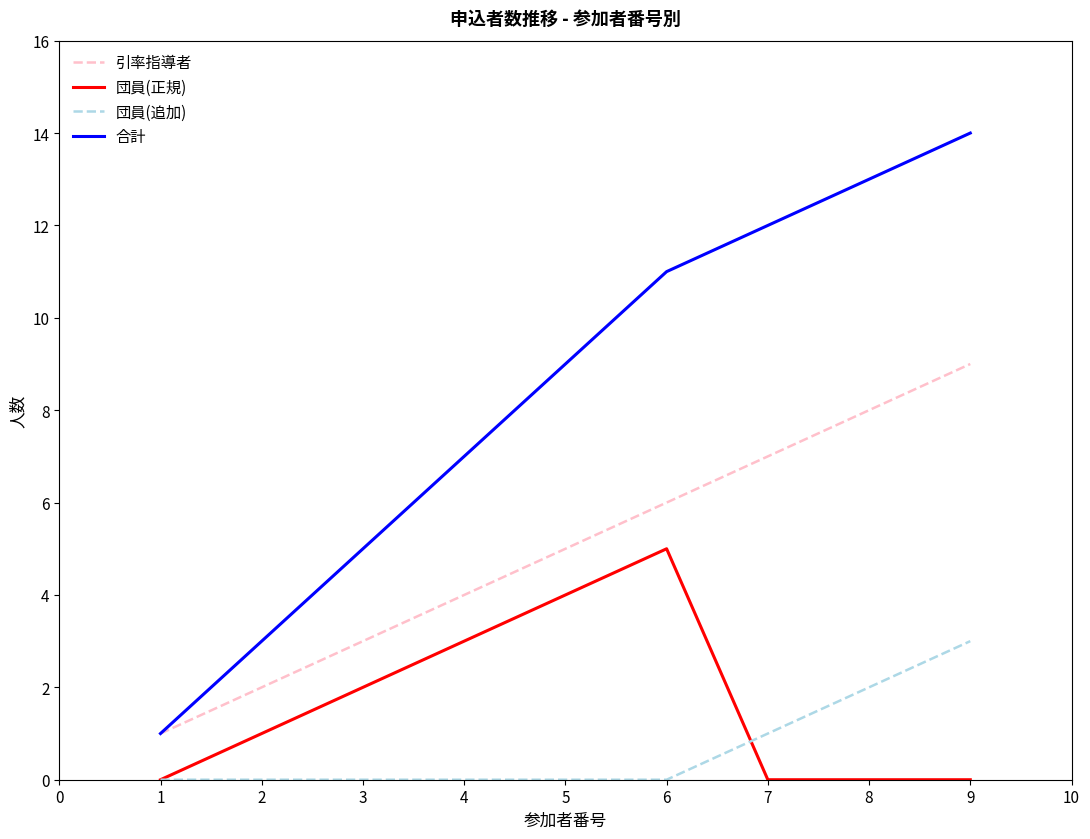

The 引率指導者 series shows 1 at 3. True or false?

False